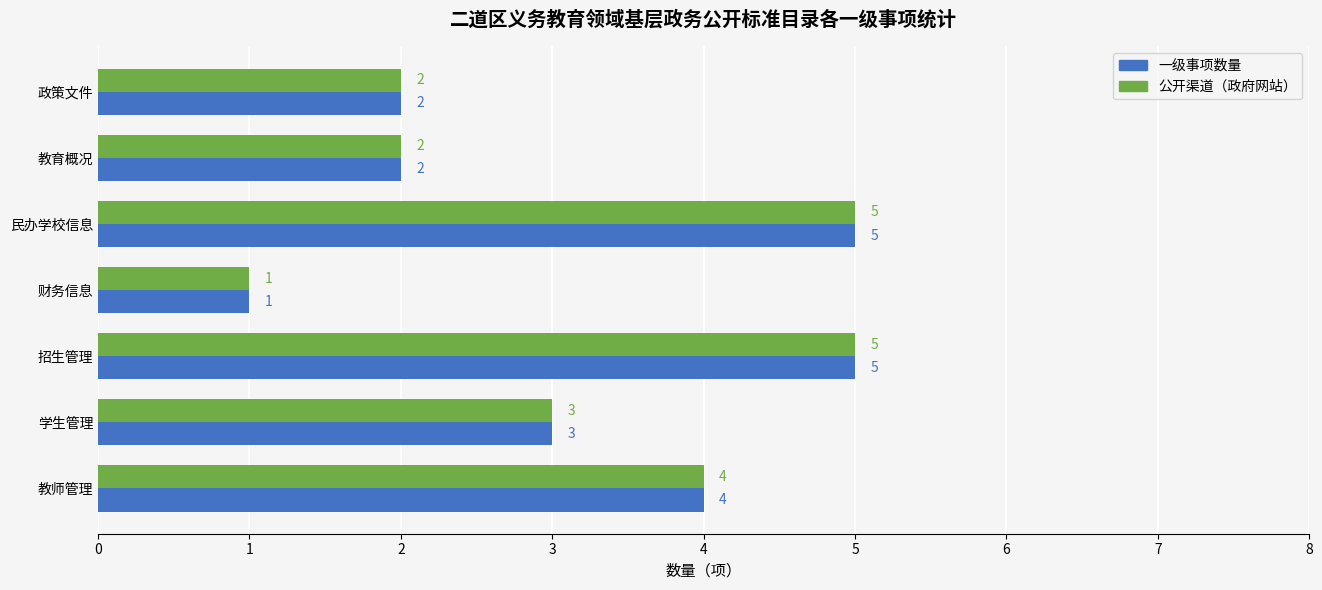

What is the greatest value displayed?

5